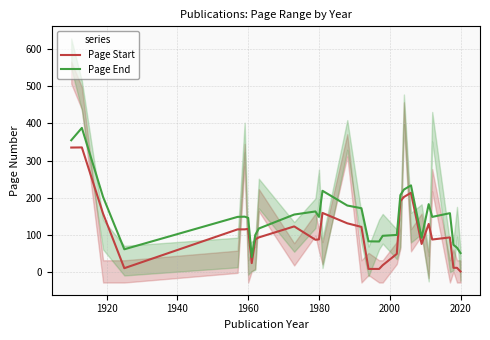

At how many categories does at least one series exceed 98?

21